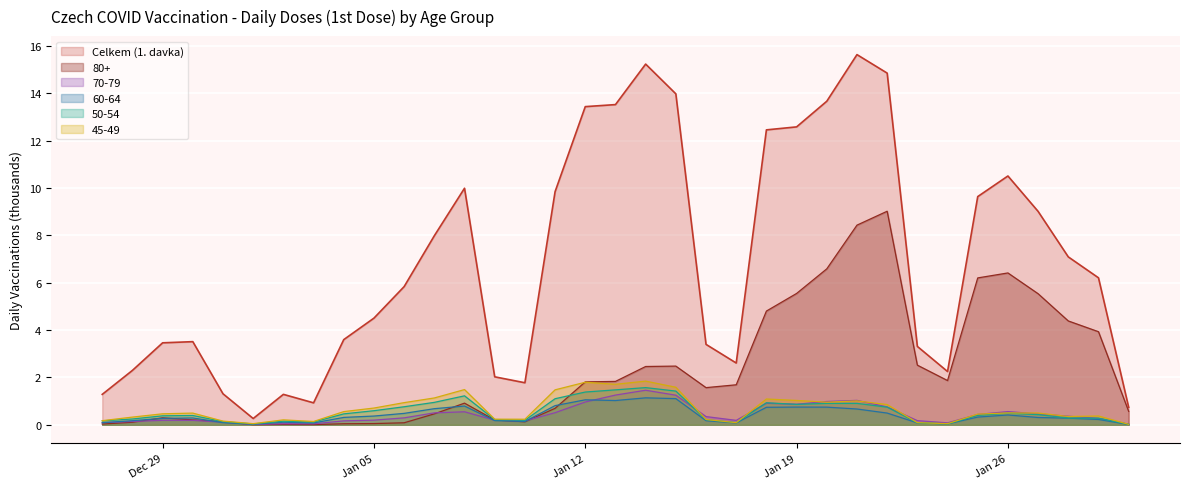

Which label corresponds to the smallest value in the chart?

01.01.2021